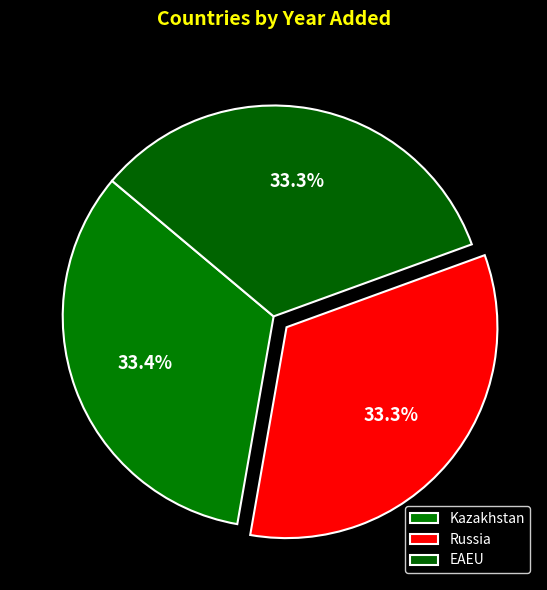

Does Kazakhstan represent more than half of the total?

No